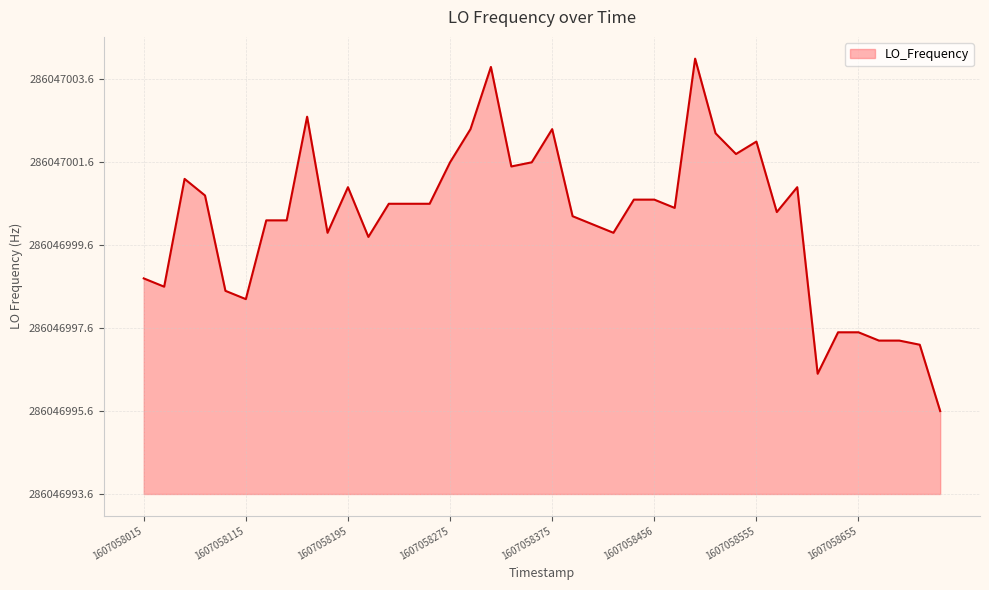

Which label corresponds to the smallest value in the chart?

1607058715.6